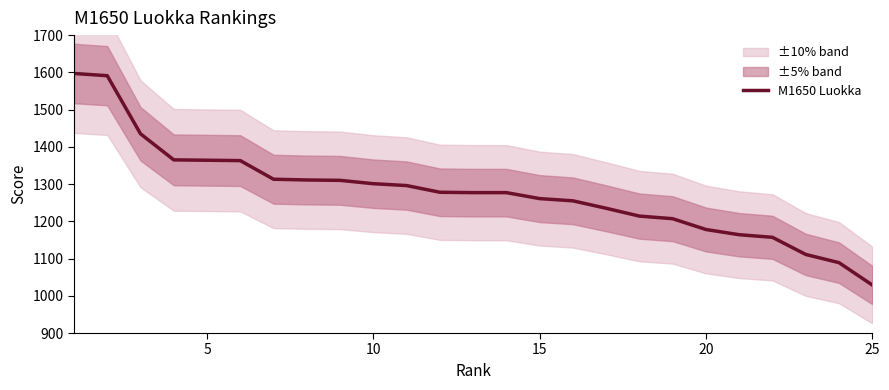

What is the difference between the maximum and minimum values?

568